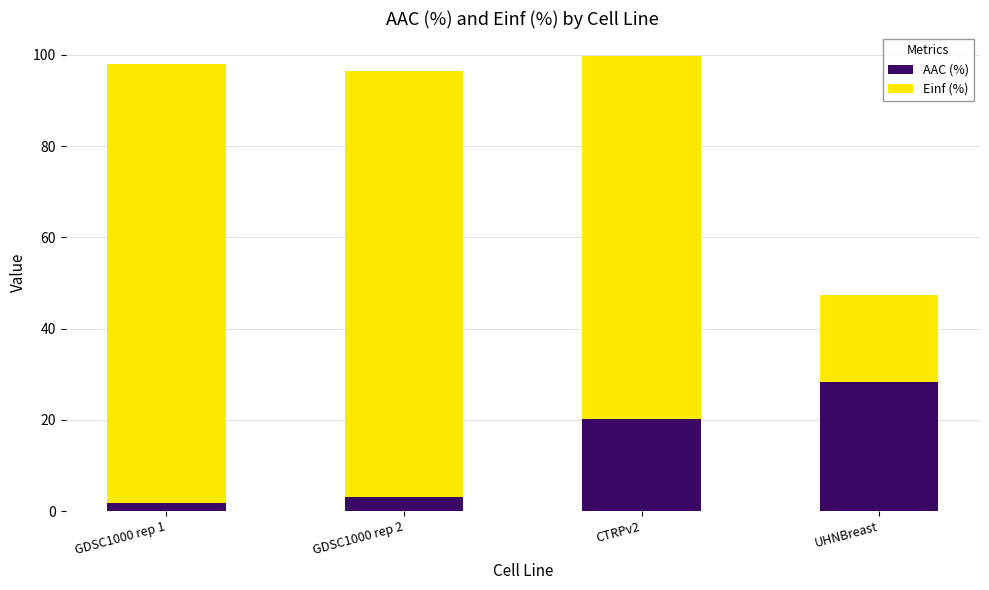

The value of AAC (%) at CTRPv2 is 20.2. True or false?

True